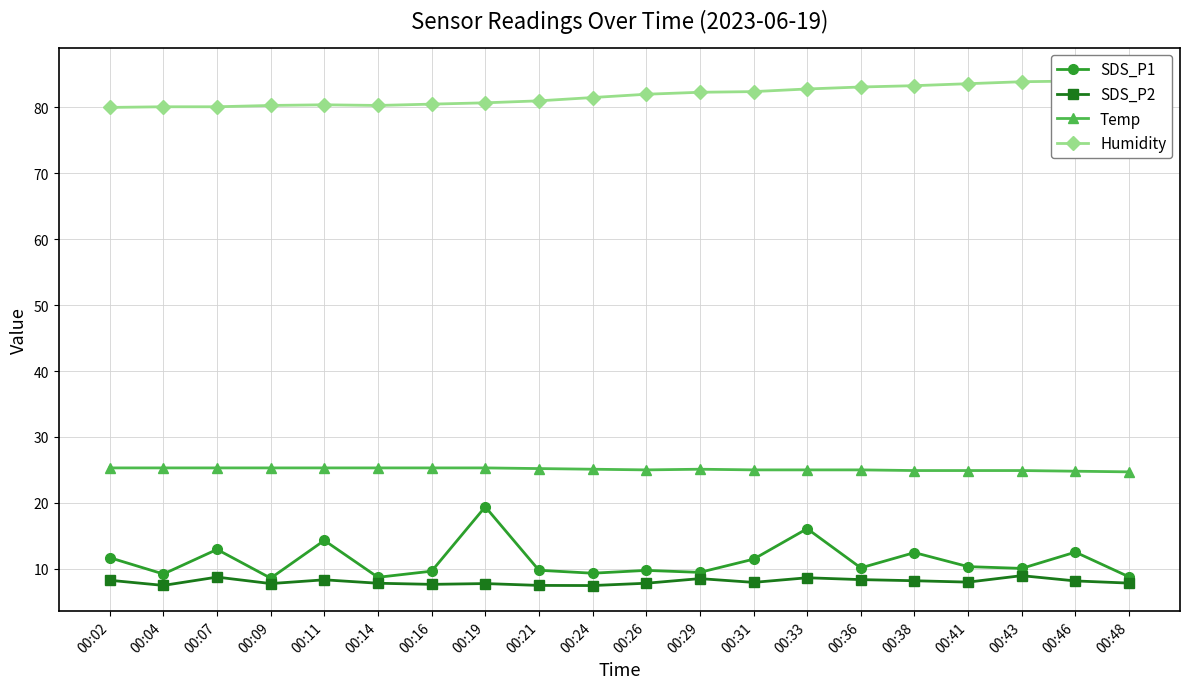

How many data points in Humidity are above 82?

9